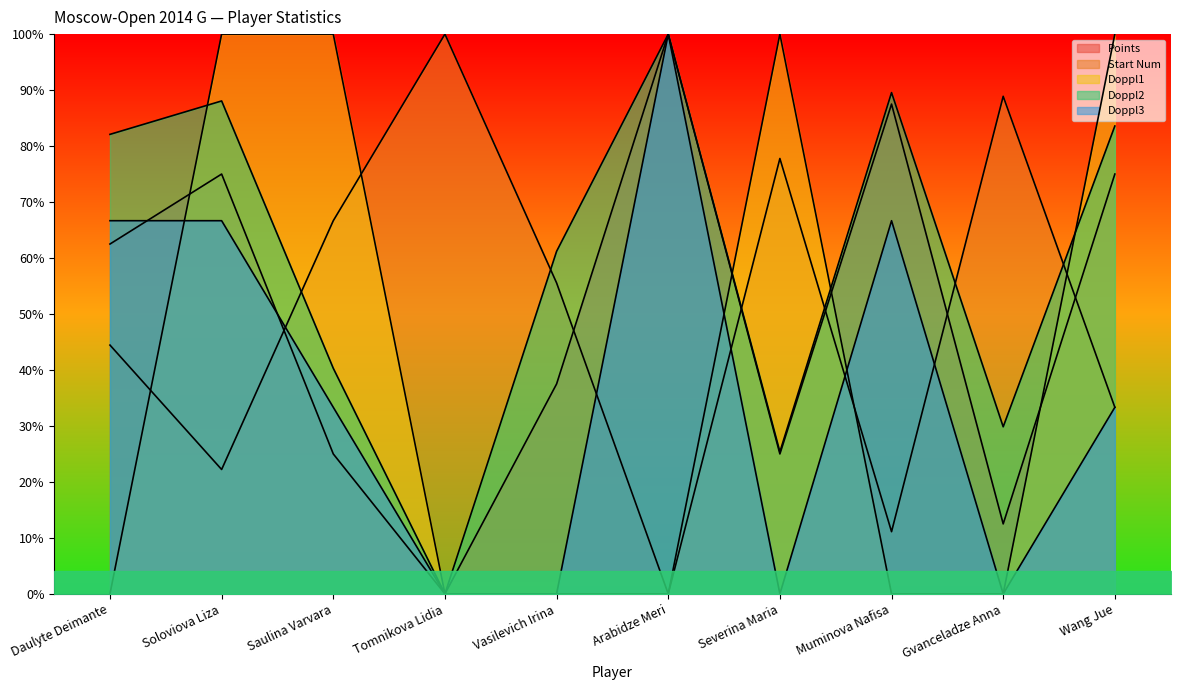

What is the average value of the Doppl3 series?

36.7